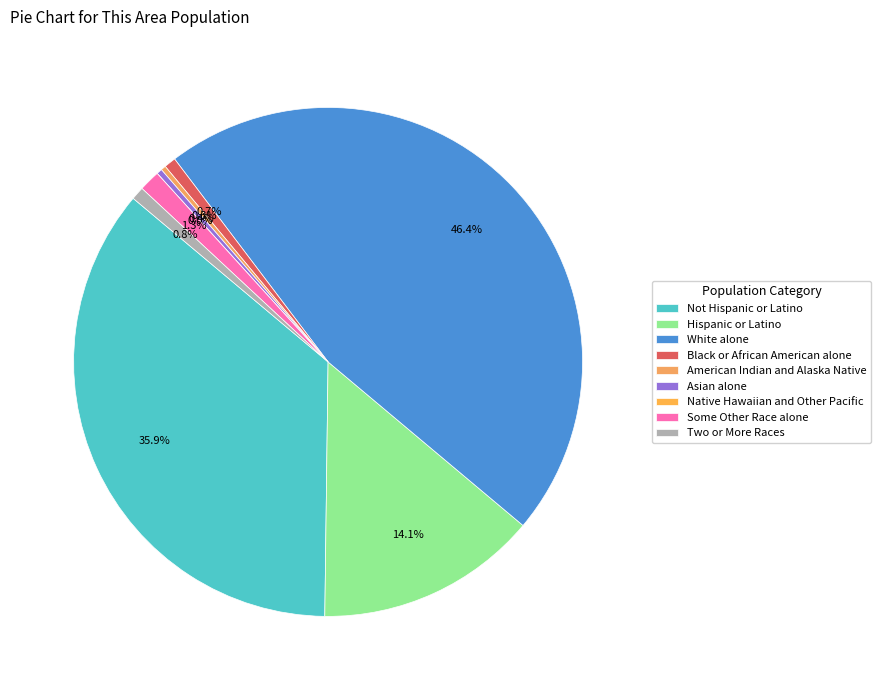

What portion of the pie excludes White alone?

53.6%